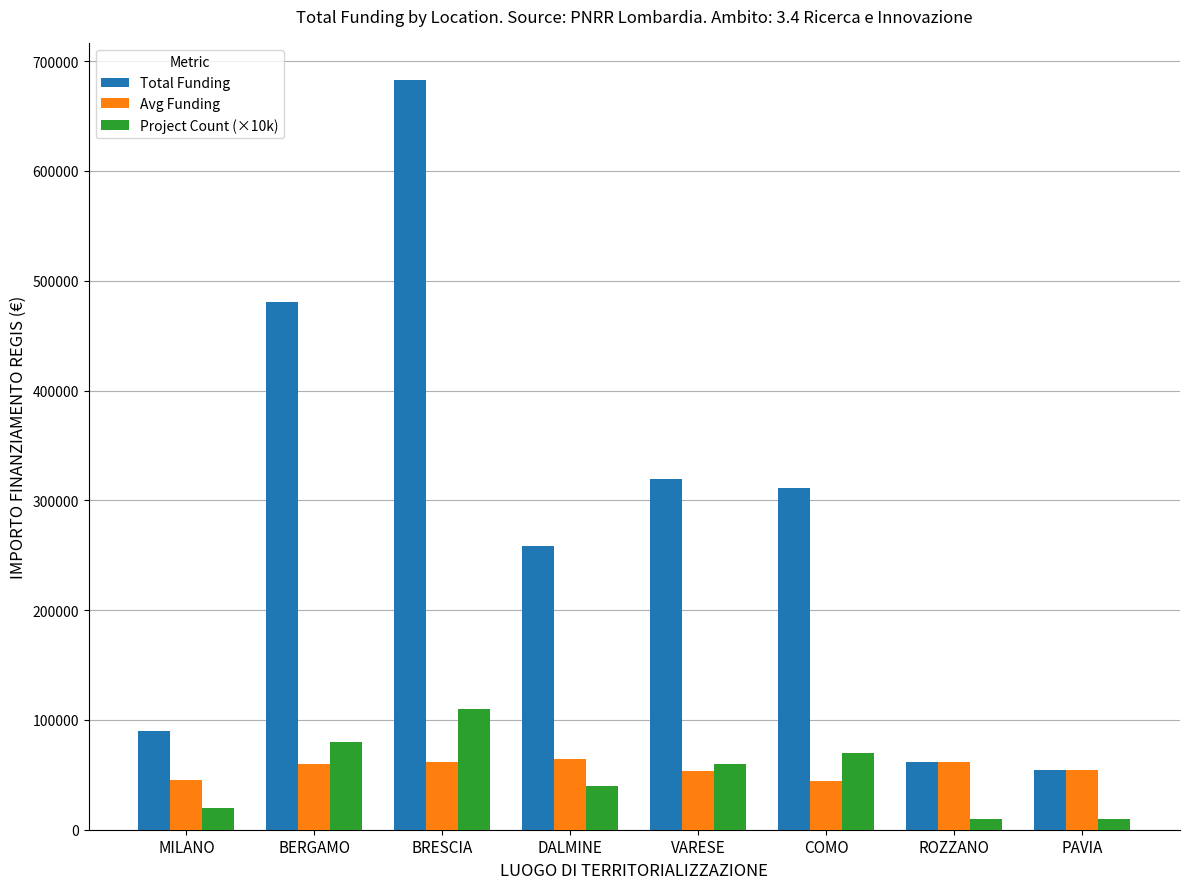

At which category is the sum across all series the highest?

BRESCIA